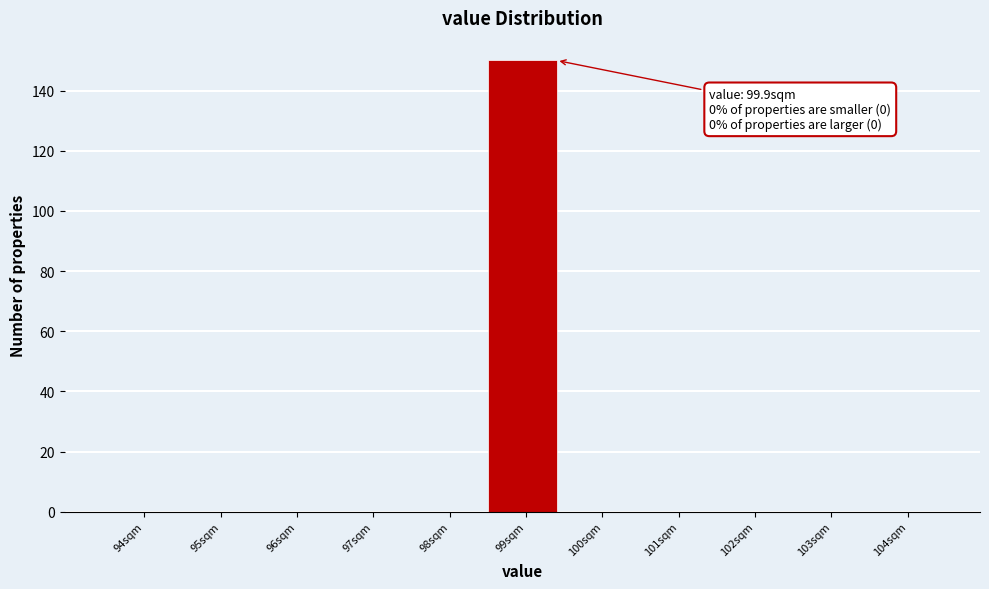

Reading left to right, what are all the values shown in this chart?

94sqm=0	95sqm=0	96sqm=0	97sqm=0	98sqm=0	99sqm=150	100sqm=0	101sqm=0	102sqm=0	103sqm=0	104sqm=0